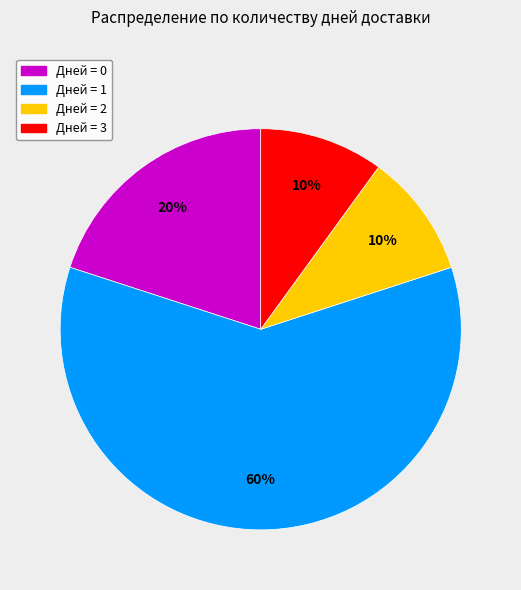

To the nearest percent, what is the difference between the largest and smallest slice percentages?

50%